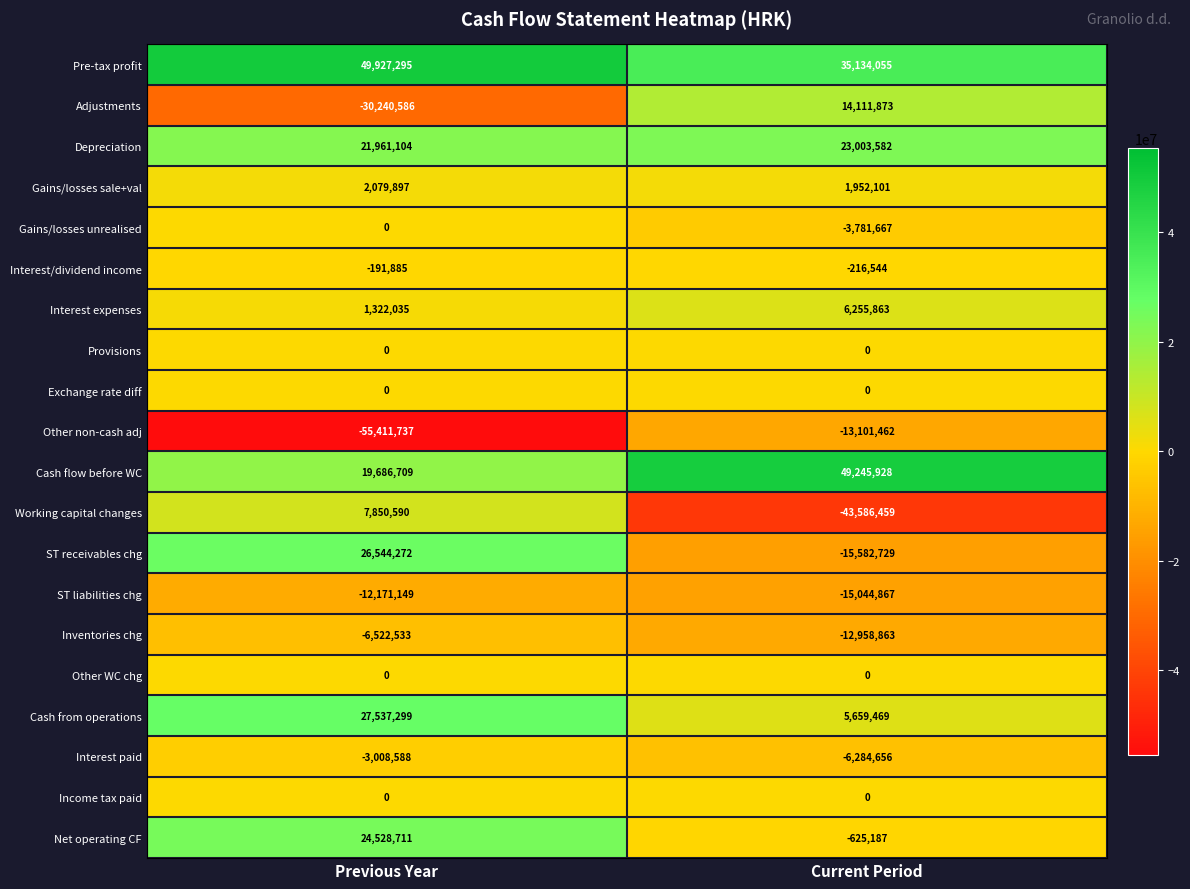

At which category does the chart reach its minimum across all series?

Previous Year